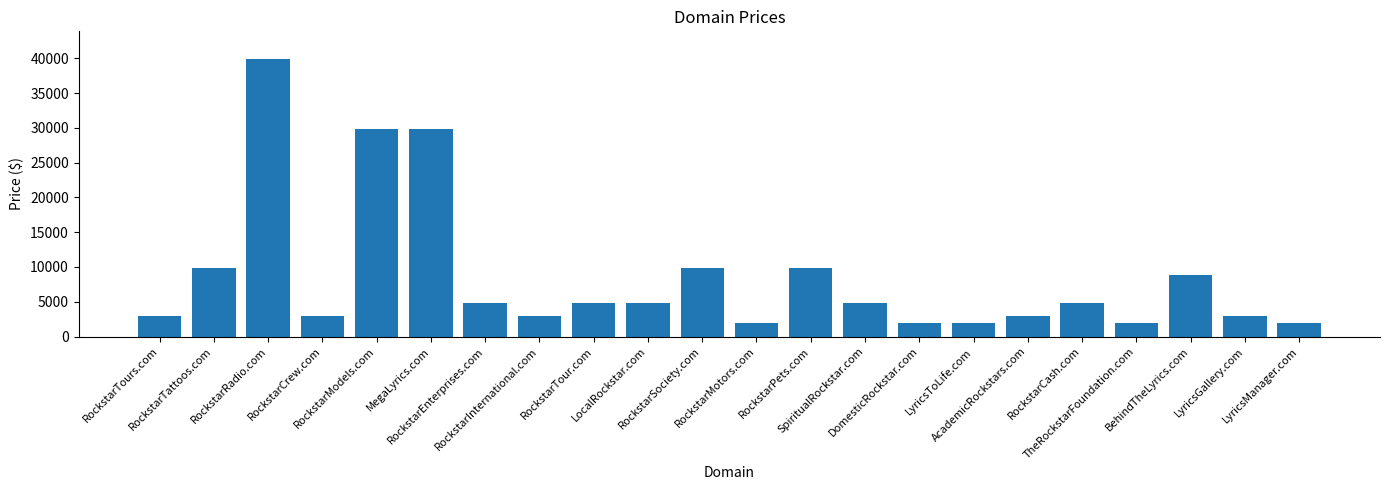

What is the value of the 14th bar from the left?

4888